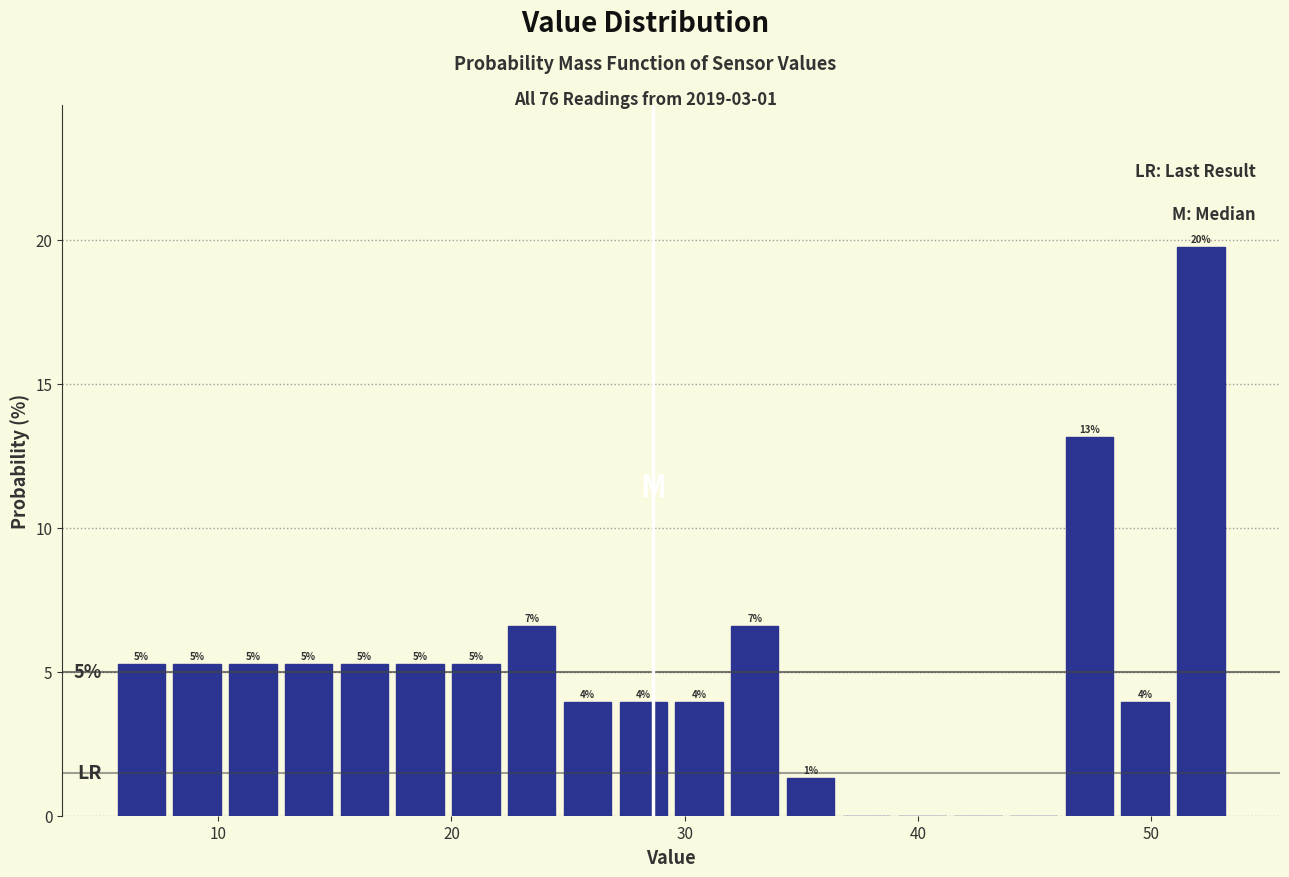

Read against the x-axis, roughly where is the centre of the tallest bar?

52